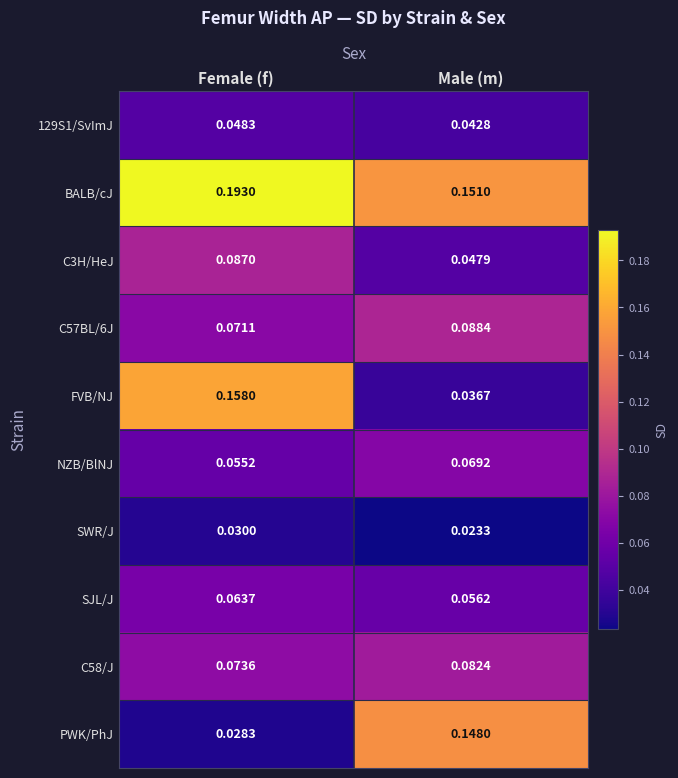

At which label does FVB/NJ reach its minimum?

Male (m)